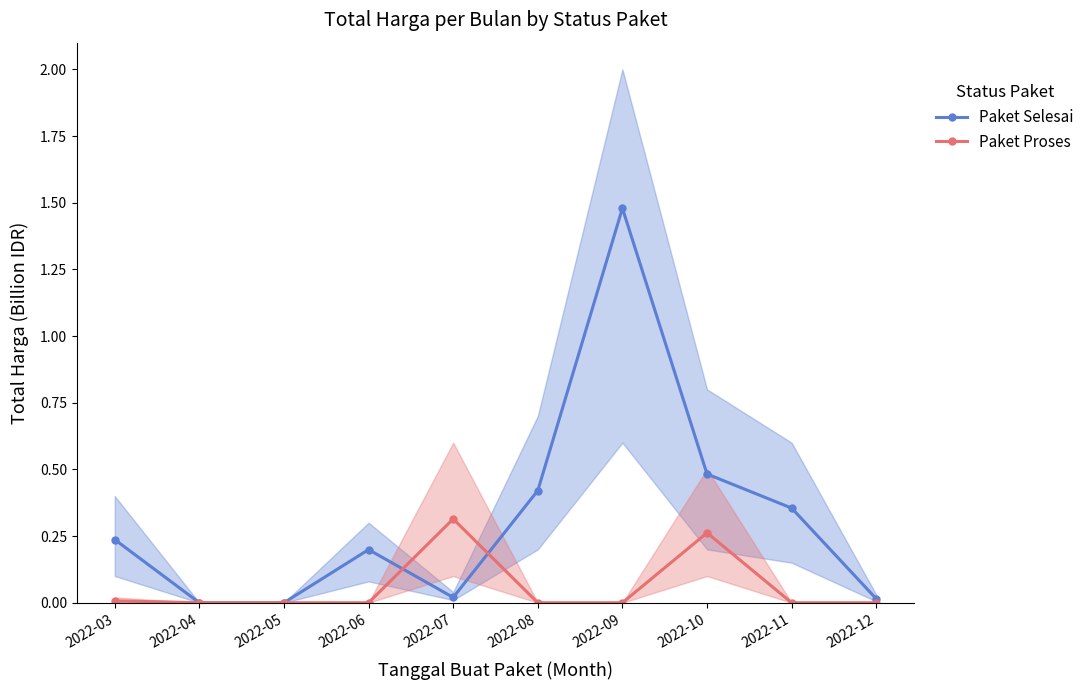

At which category does Paket Proses reach its first local peak?

2022-07